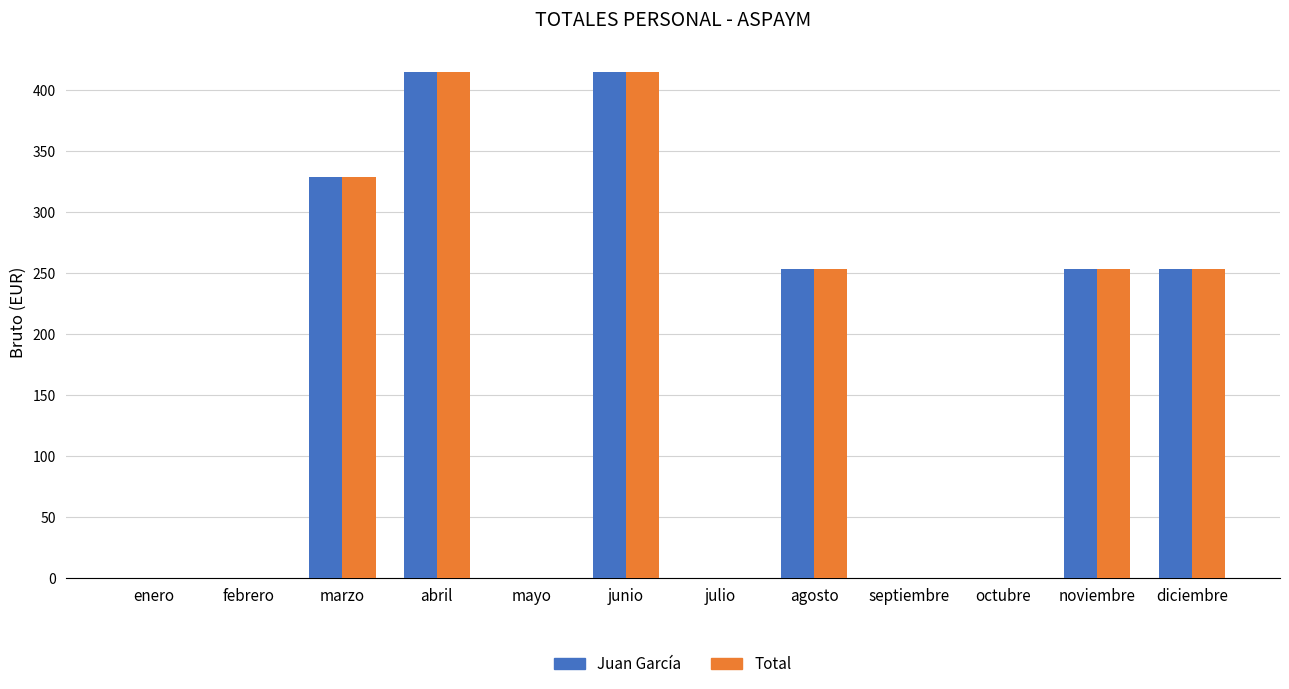

True or false: Juan García has a value of 0.0 at septiembre.

True